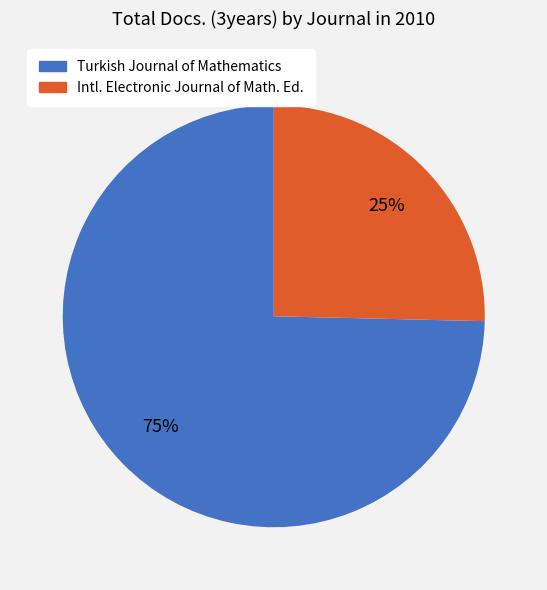

Is there a majority slice in this chart?

Yes